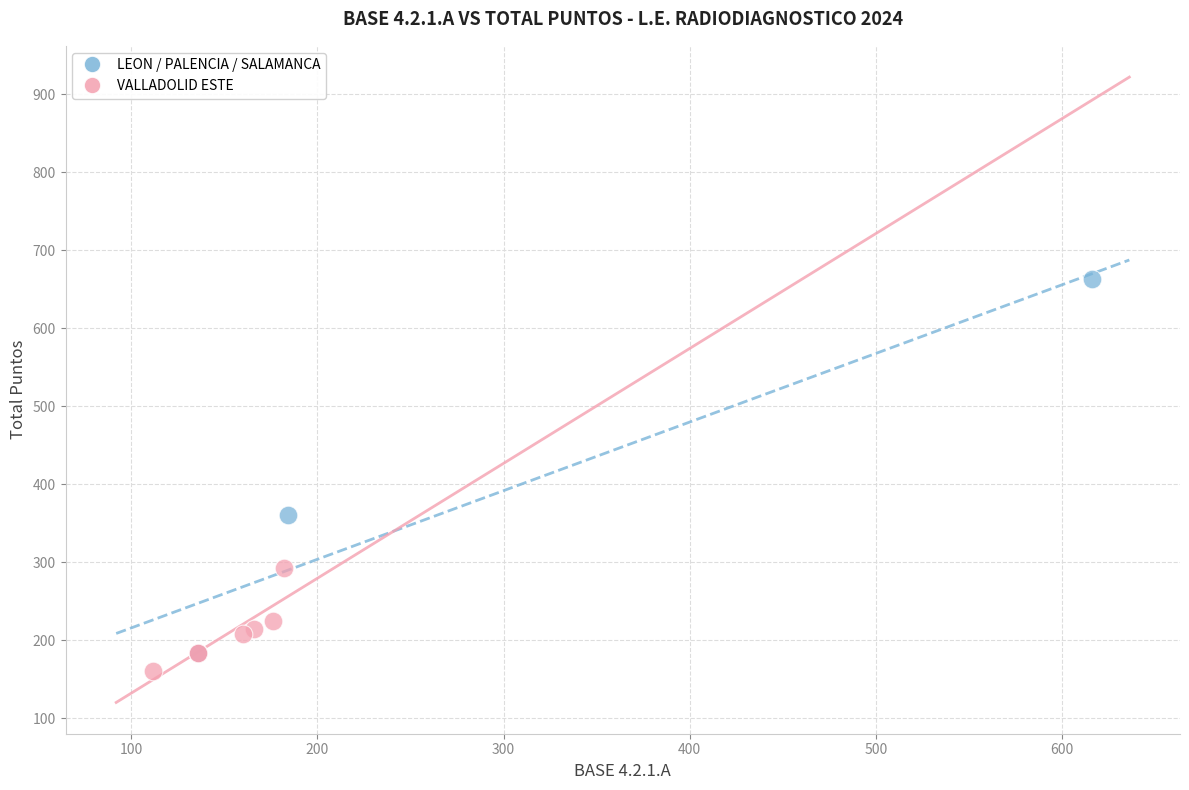

Which series contains the highest Y value?

LEON / PALENCIA / SALAMANCA